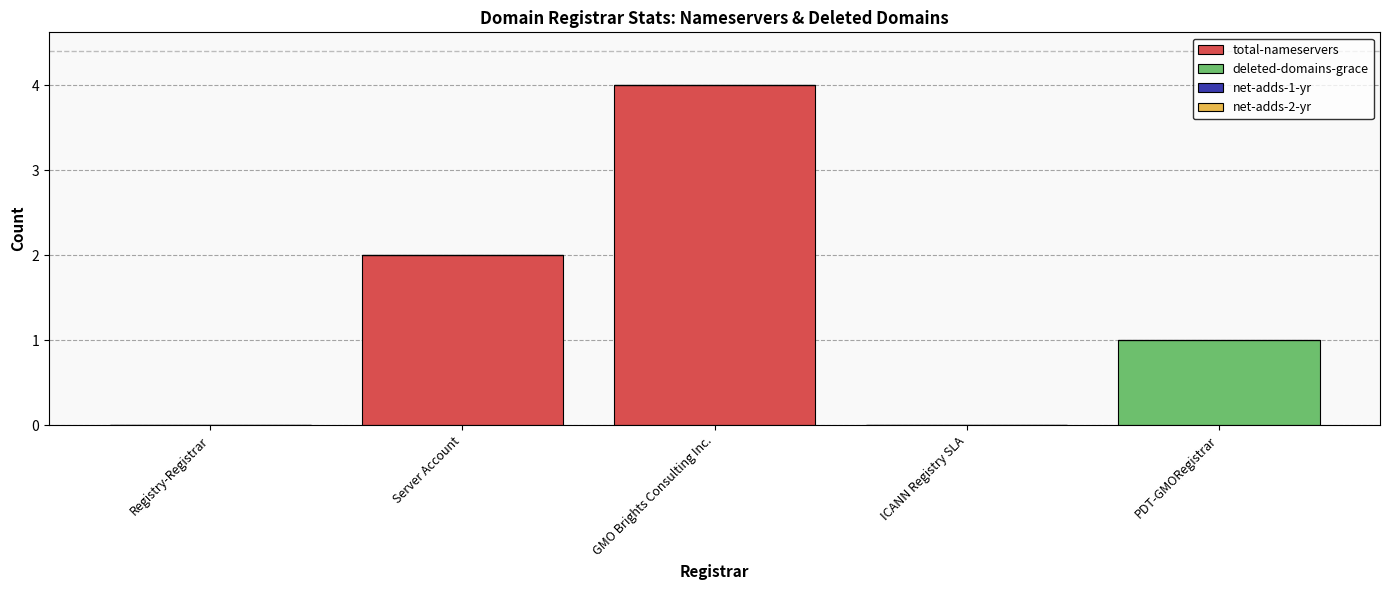

Count the number of categories in the chart.

5